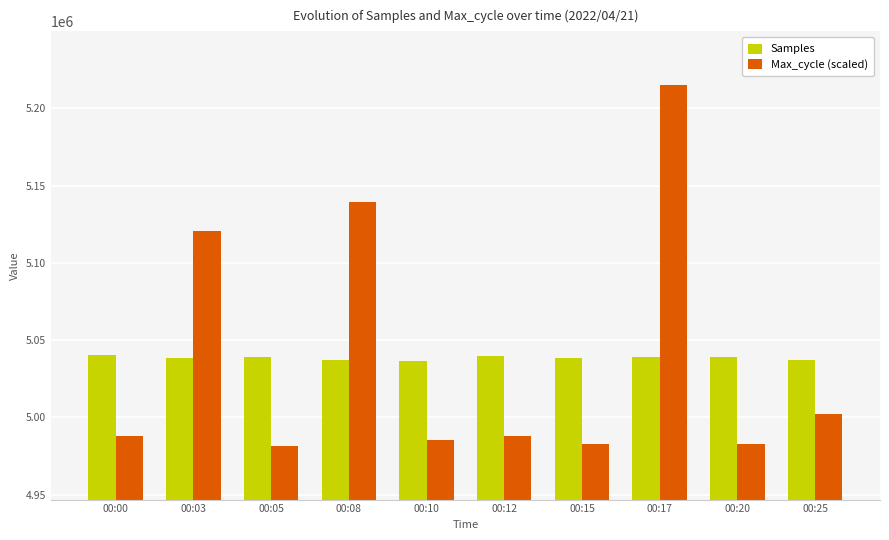

What is the maximum value for Samples?

5040687.0